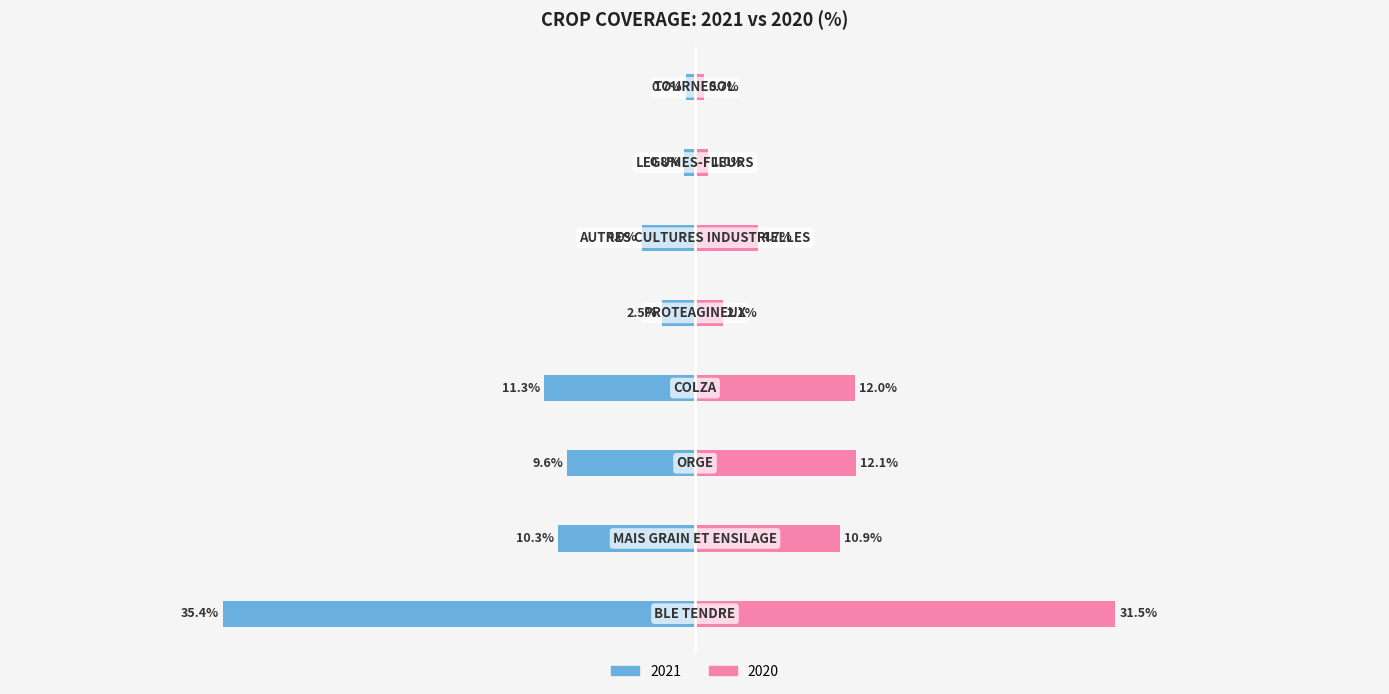

Which has a higher value, LEGUMES-FLEURS or PROTEAGINEUX?

PROTEAGINEUX